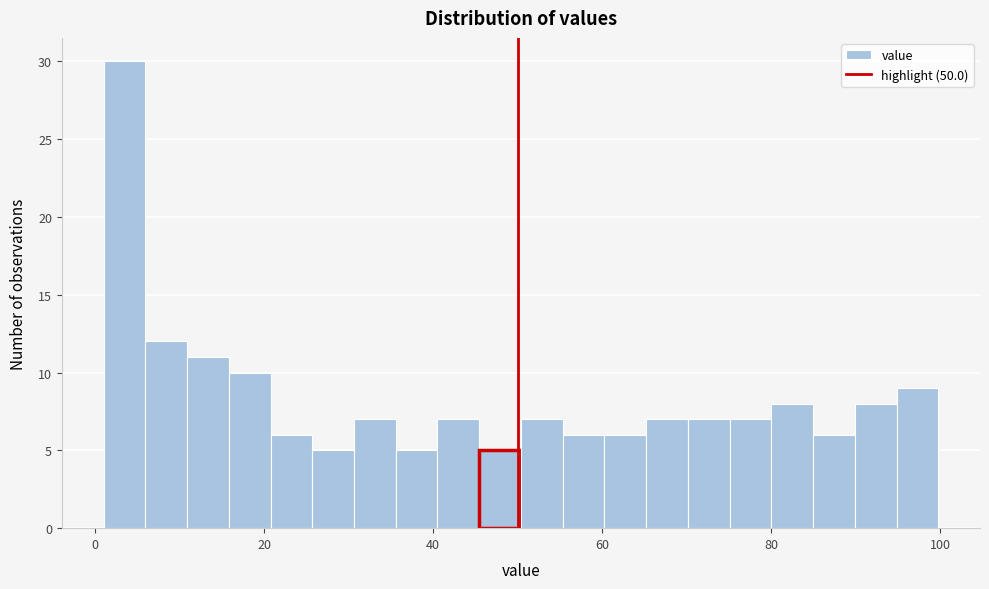

Read against the x-axis, roughly where is the centre of the tallest bar?

4